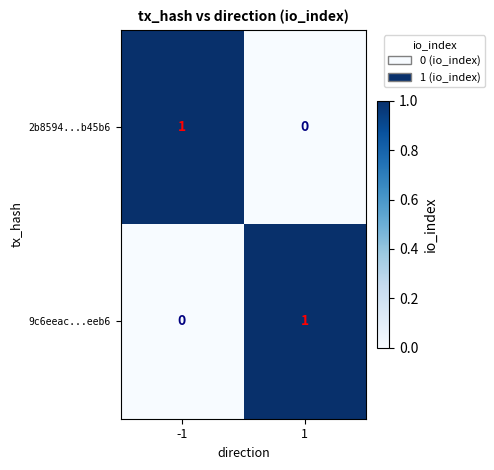

Count the number of data series in this chart.

2